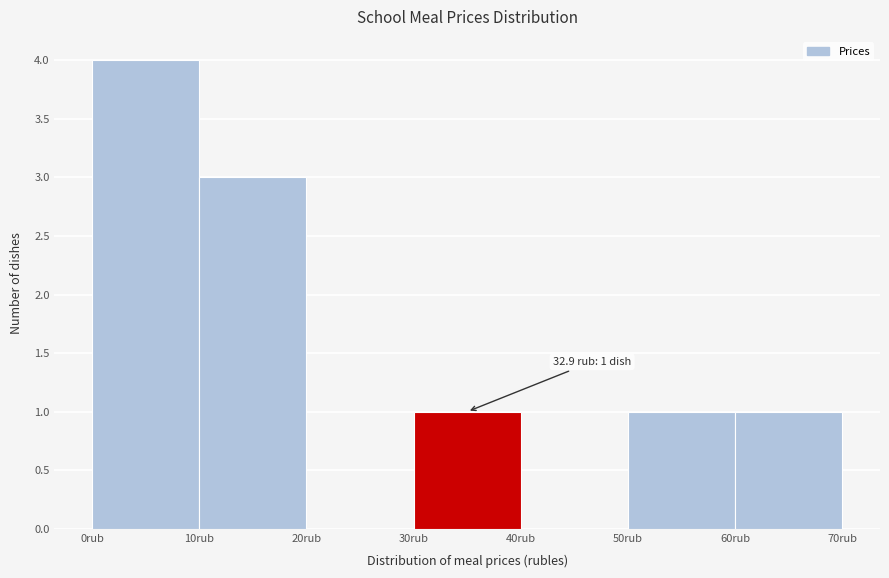

Which range on the x-axis has the tallest bar?

0 to 10